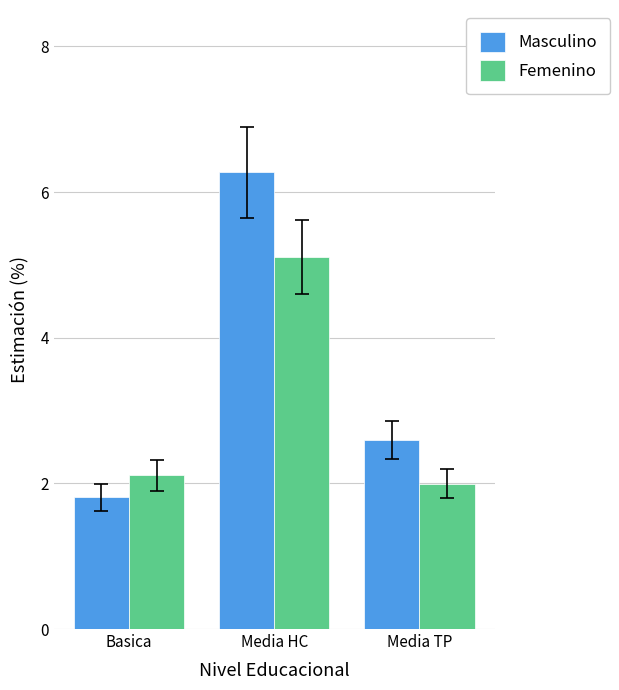

Reading left to right, extract all data points from this chart.

Masculino: 1.8	6.3	2.6
Femenino: 2.1	5.1	2.0